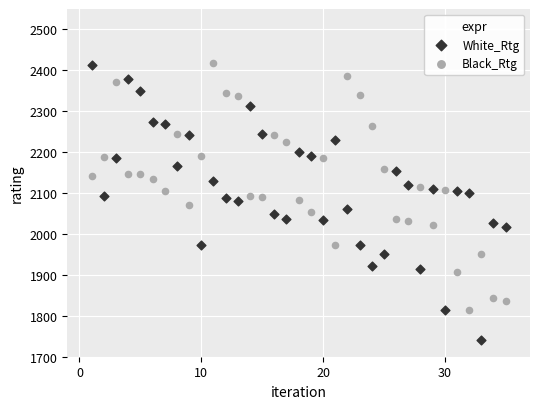

Which series has the largest Y range (max minus min)?

White_Rtg